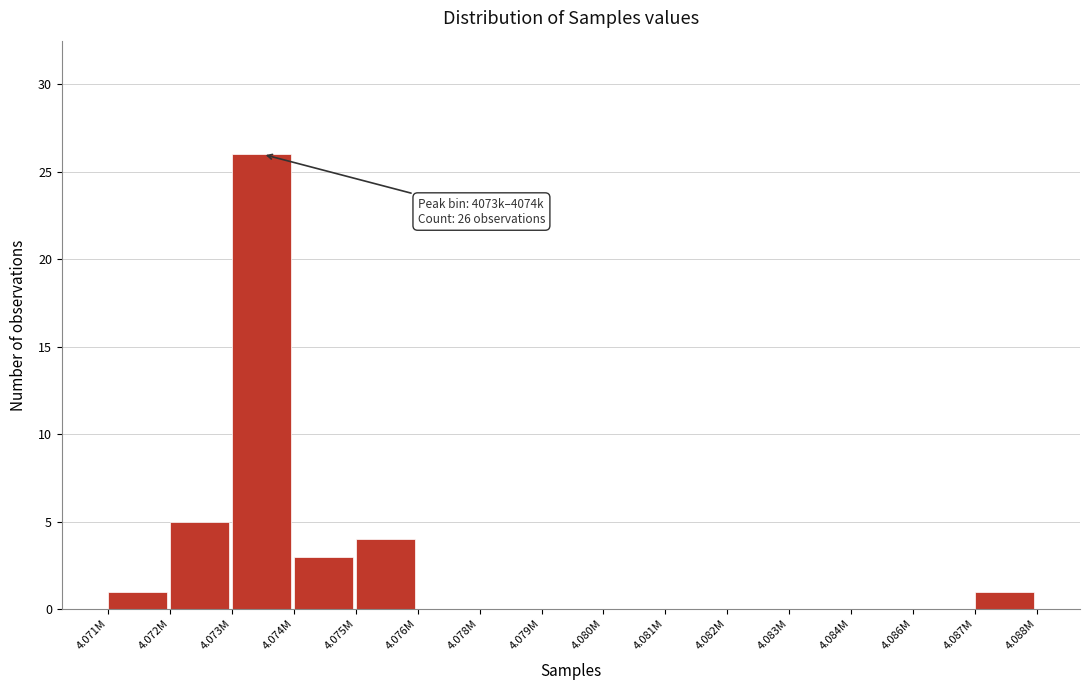

Reading left to right, list all the values displayed in this chart.

4.071M=1	4.072M=5	4.073M=26	4.074M=3	4.075M=4	4.076M=0	4.078M=0	4.079M=0	4.080M=0	4.081M=0	4.082M=0	4.083M=0	4.084M=0	4.086M=0	4.087M=1